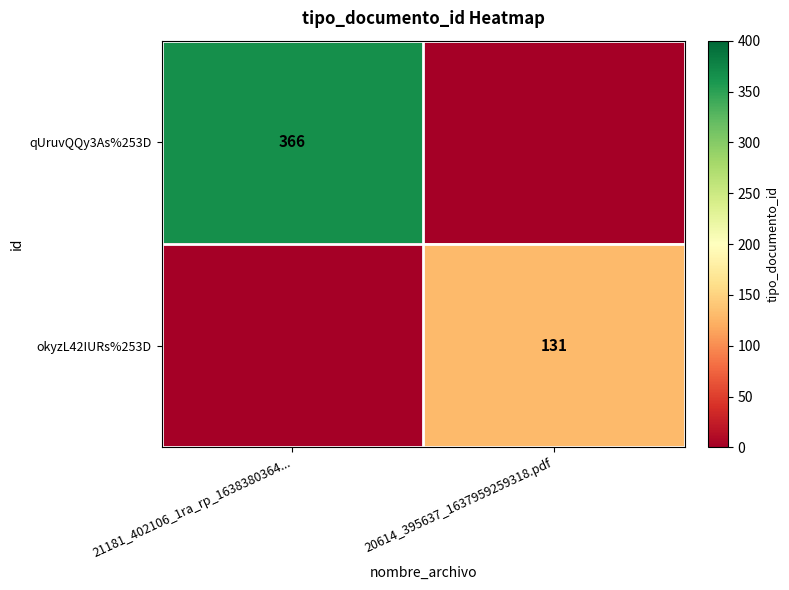

What is the total value across all series at 21181_402106_1ra_rp_1638380364...?

366